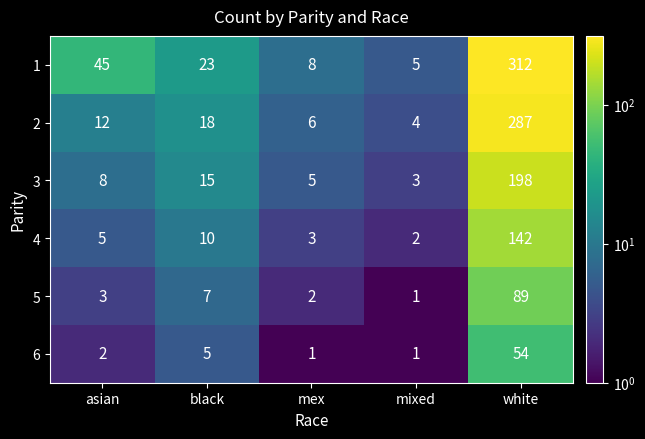

List the labels in order of 5 value, largest first.

white, black, asian, mex, mixed